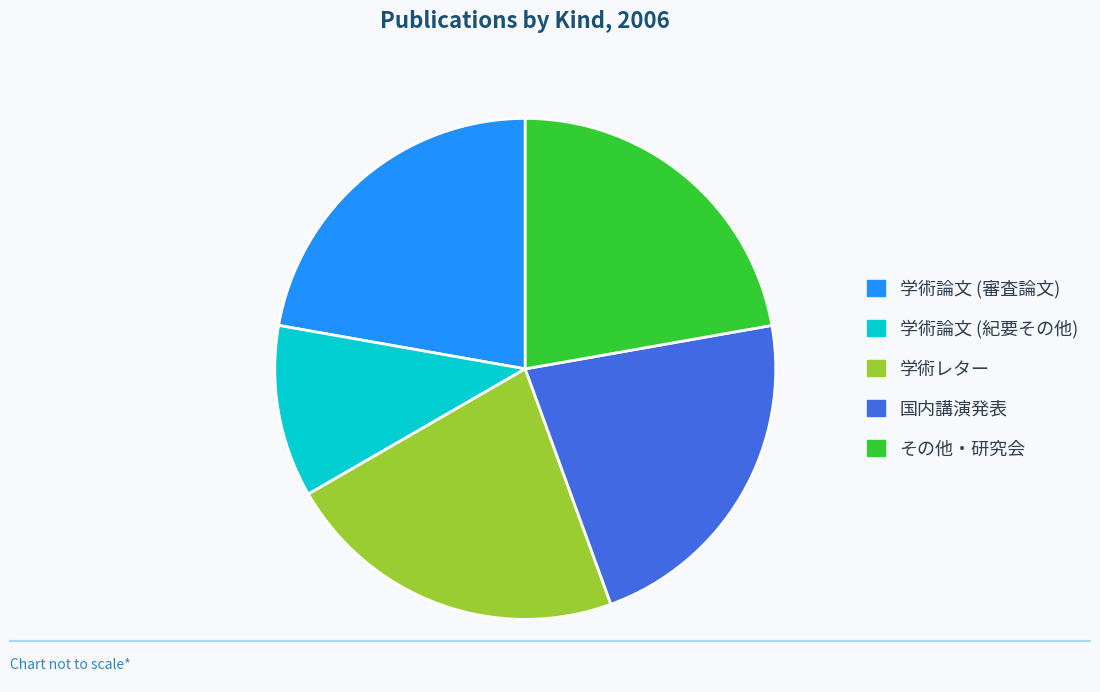

True or false: その他・研究会 accounts for 13% of the total.

False